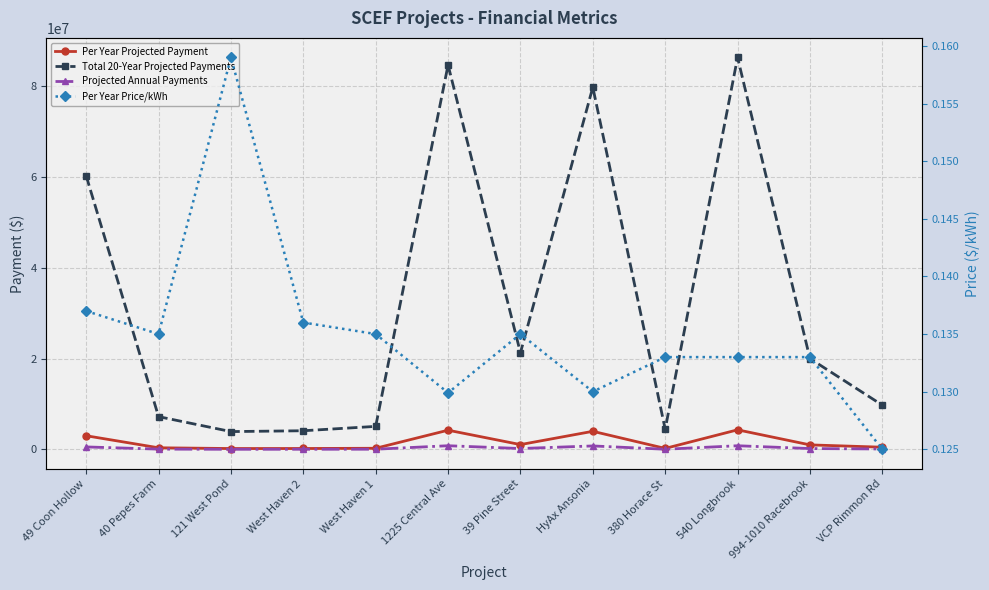

Is it true that Per Year Projected Payment equals 361125.0 at 40 Pepes Farm?

True